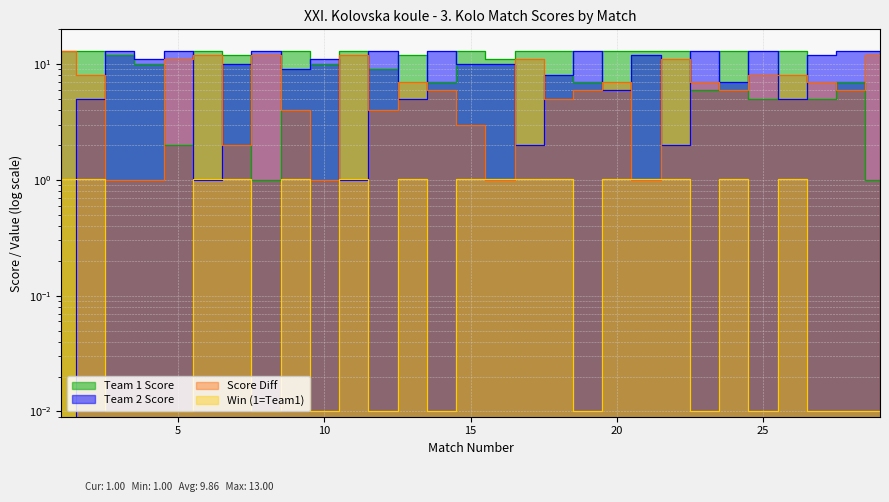

What is the highest value of the Score Diff series?

13.0